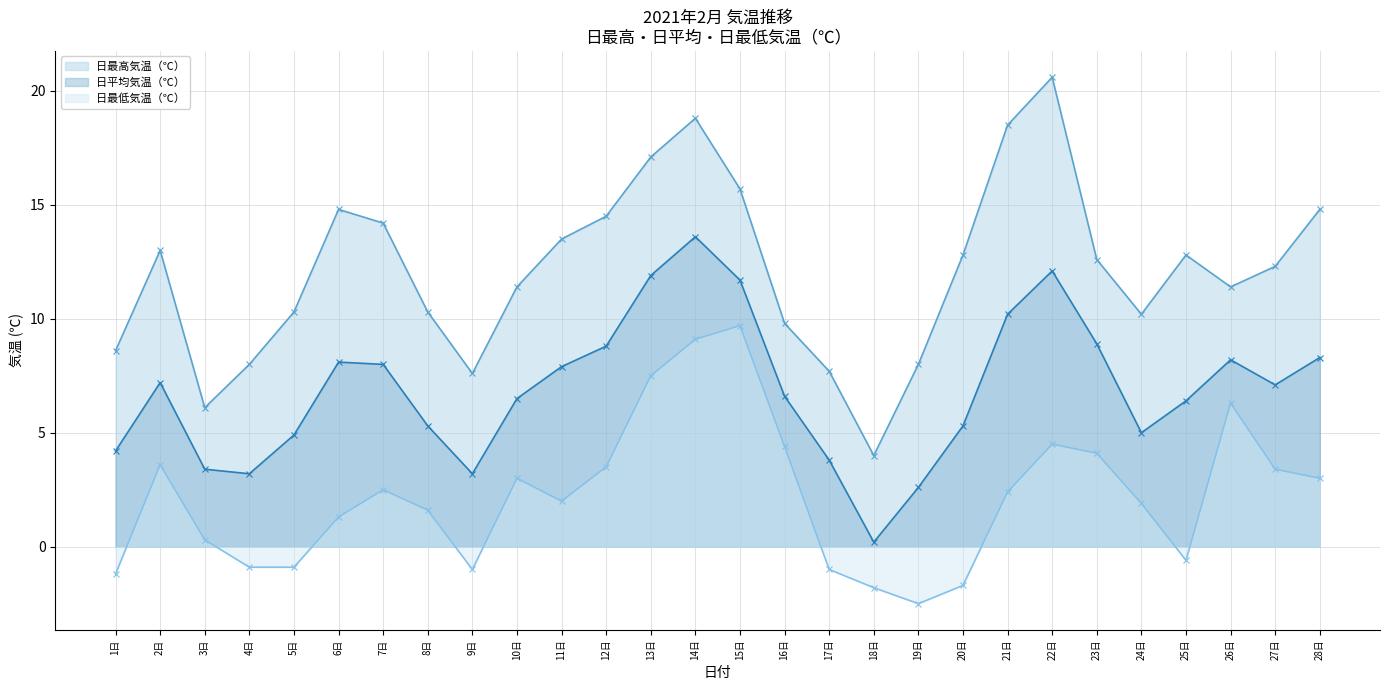

How many lines are shown in the chart?

3